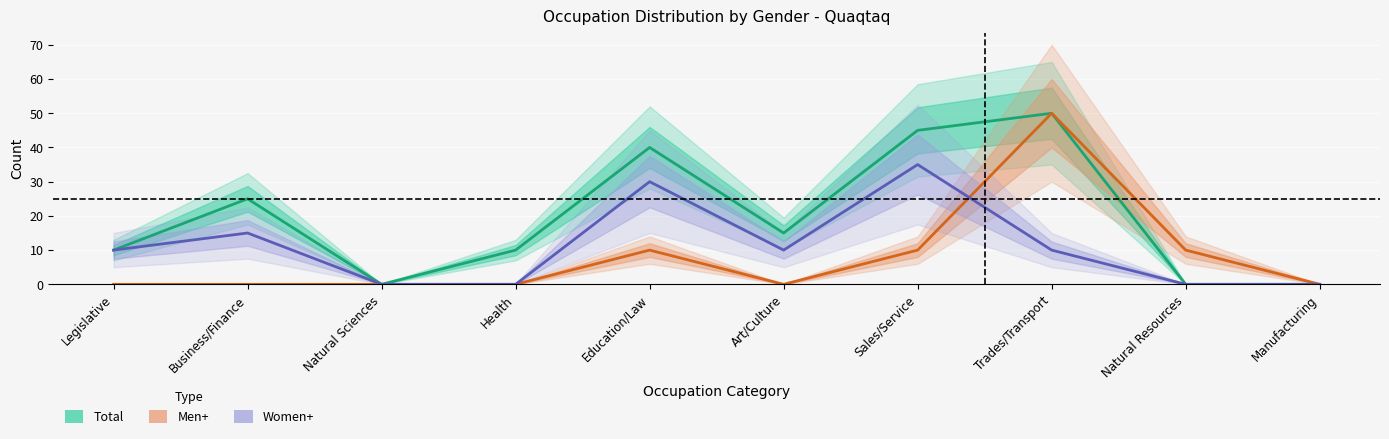

How many series are shown in this chart?

3